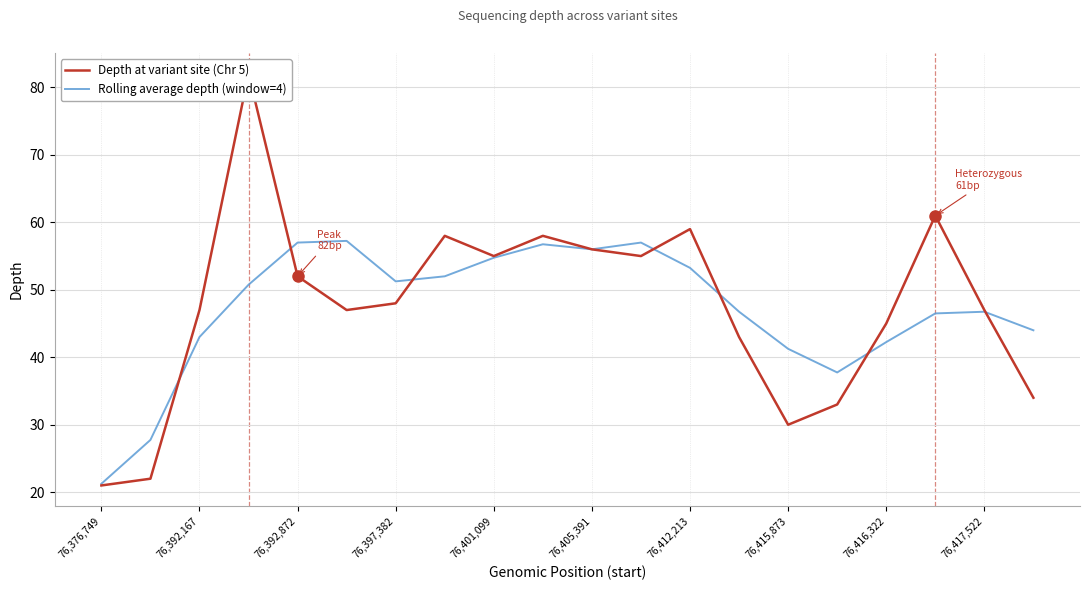

Does the chart display data point markers on the line(s)?

No